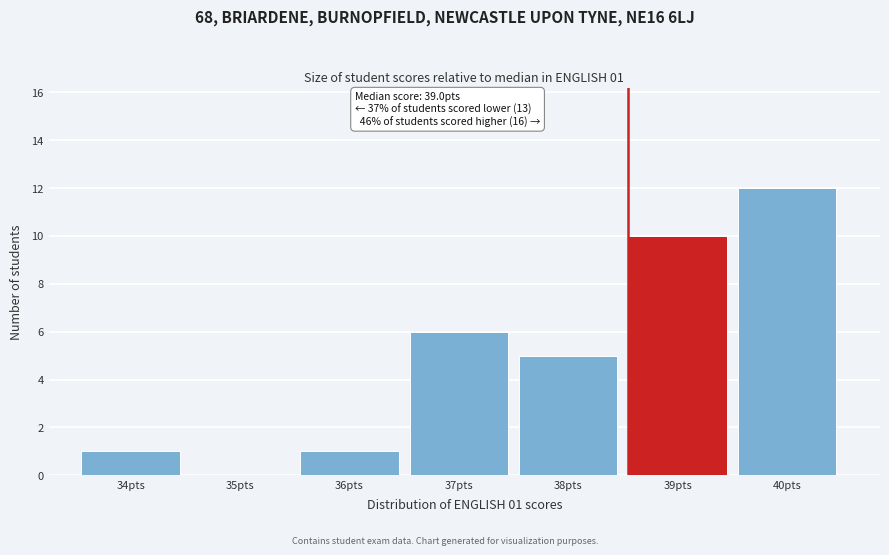

Reading right to left, extract all data points from this chart.

40pts=12	39pts=10	38pts=5	37pts=6	36pts=1	35pts=0	34pts=1